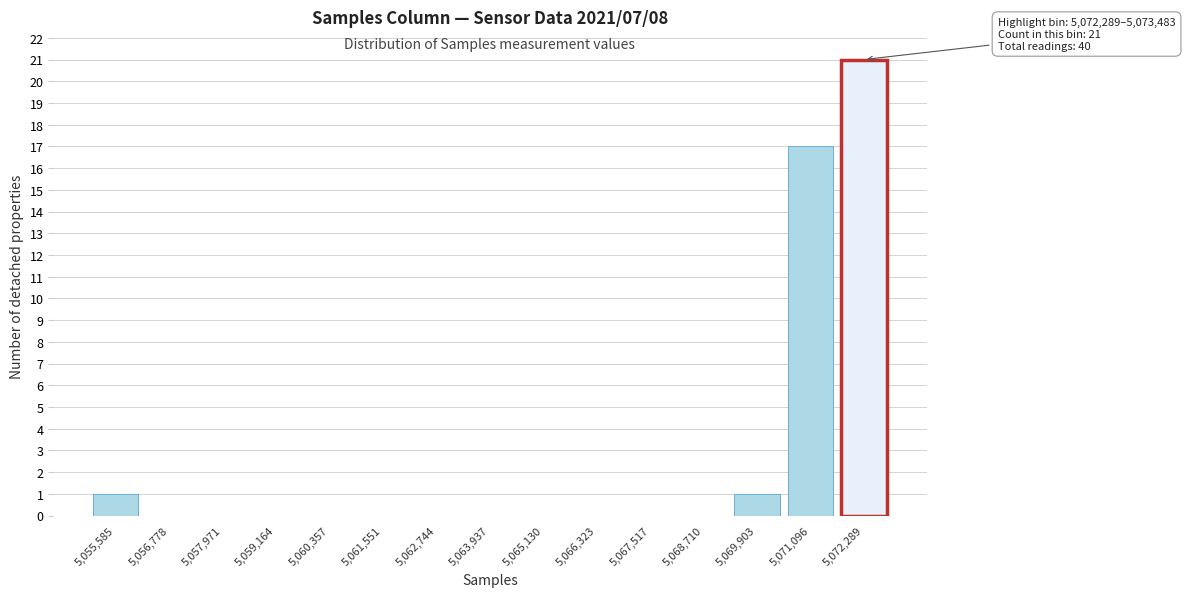

Reading right to left, list all the values displayed in this chart.

5,072,289=21	5,071,096=17	5,069,903=1	5,068,710=0	5,067,517=0	5,066,323=0	5,065,130=0	5,063,937=0	5,062,744=0	5,061,551=0	5,060,357=0	5,059,164=0	5,057,971=0	5,056,778=0	5,055,585=1